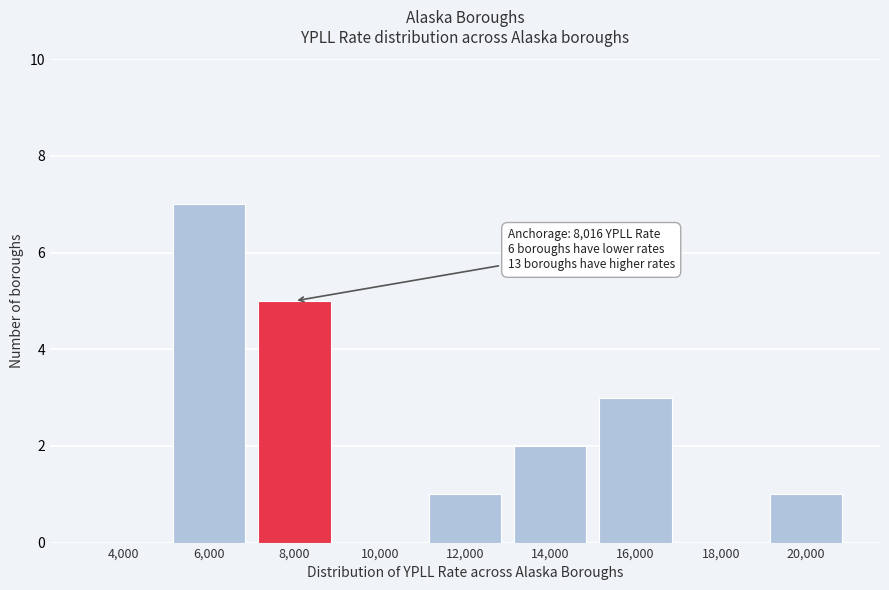

Reading left to right, what are all the values shown in this chart?

4,000=0	6,000=7	8,000=5	10,000=0	12,000=1	14,000=2	16,000=3	18,000=0	20,000=1